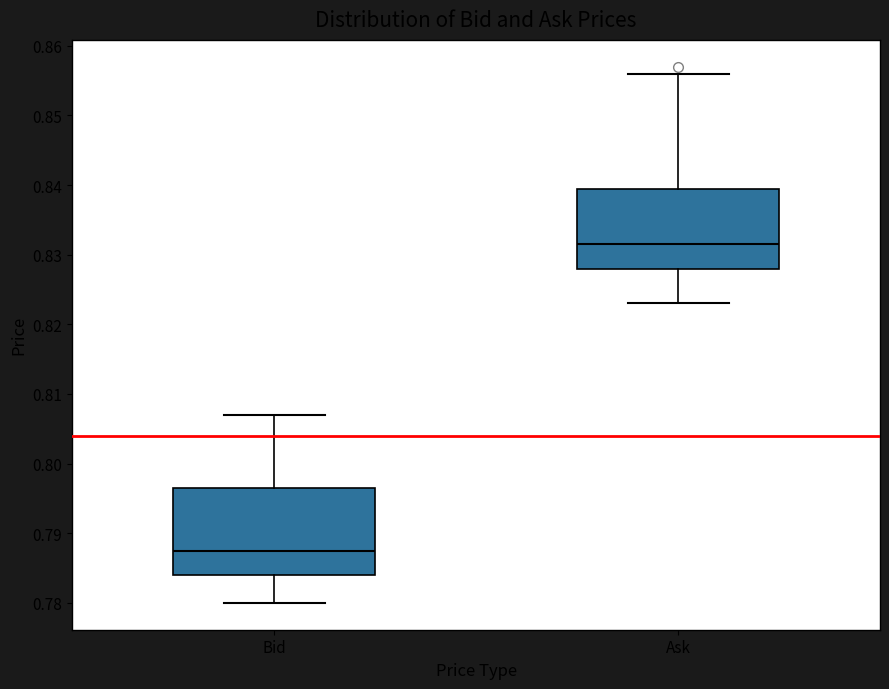

Where does the lower whisker of the box for Bid end on the y-axis? The values are not printed on the chart, so give them approximately, as read against the axis.

0.780